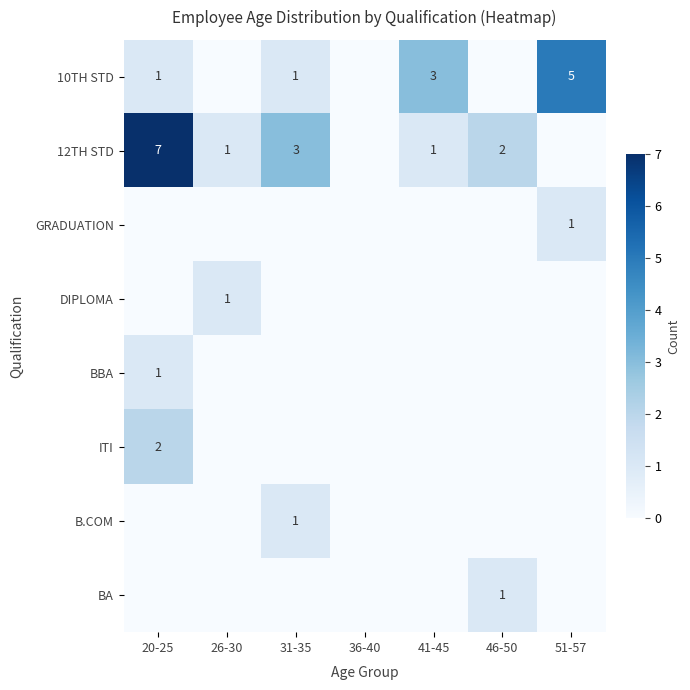

The value of GRADUATION at 26-30 is 1. True or false?

False